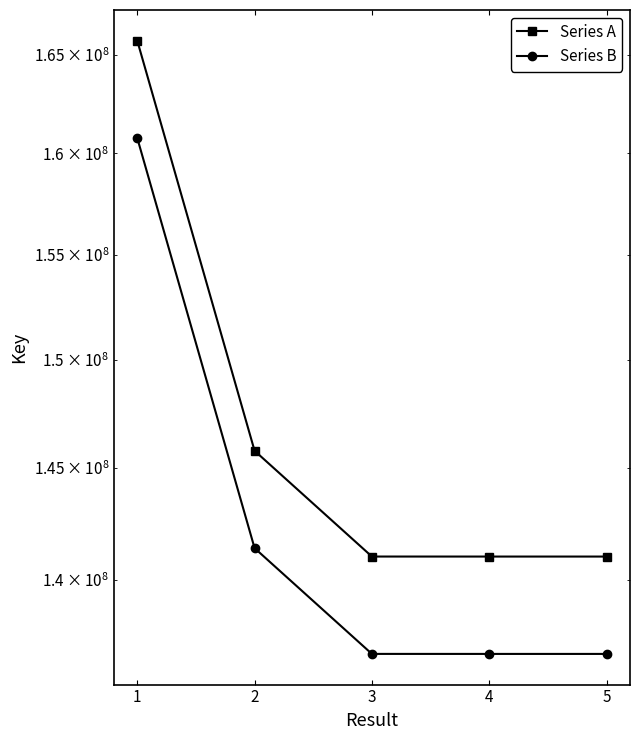

True or false: Series A and Series B cross at least once.

False